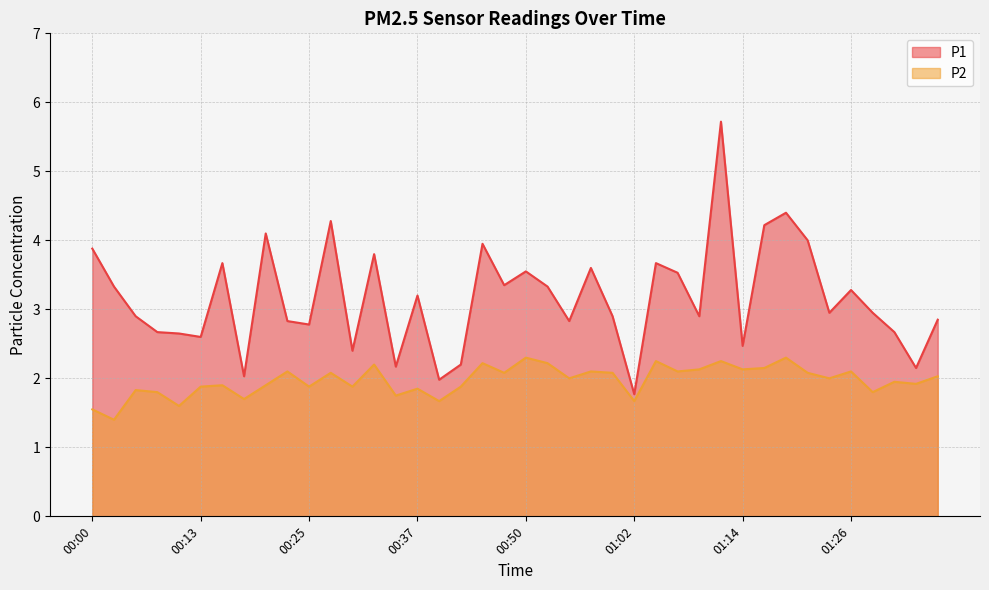

True or false: P2 and P1 cross at least once.

False